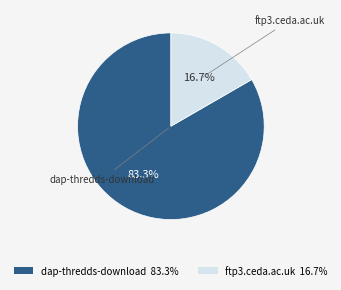

What is the smallest slice in the pie chart?

ftp3.ceda.ac.uk